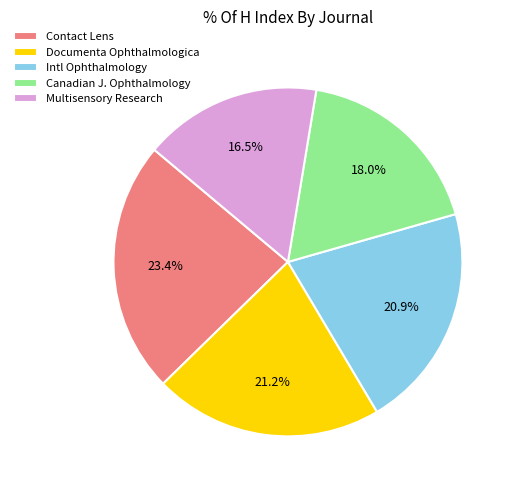

What is the smallest slice in the pie chart?

Multisensory Research